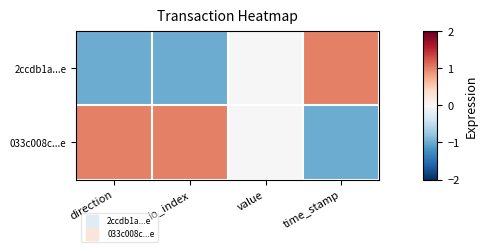

Reading left to right, extract all data points from this chart.

2ccdb1a...e: direction=-1	io_index=-1	value=0	time_stamp=1
033c008c...e: direction=1	io_index=1	value=0	time_stamp=-1